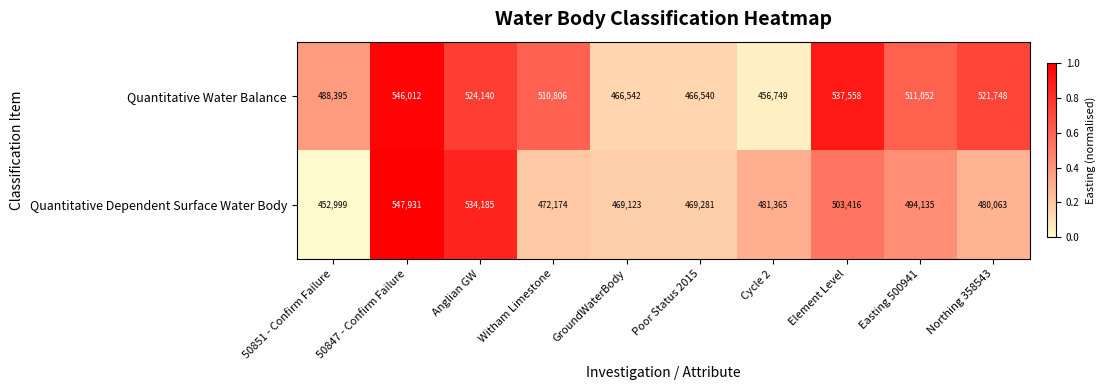

Is it true that Quantitative Dependent Surface Water Body equals 98182 at 50851 - Confirm Failure?

False